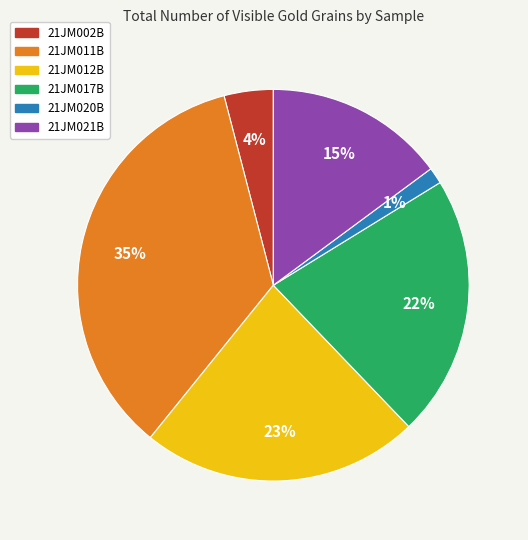

Is 21JM011B the majority of the pie?

No